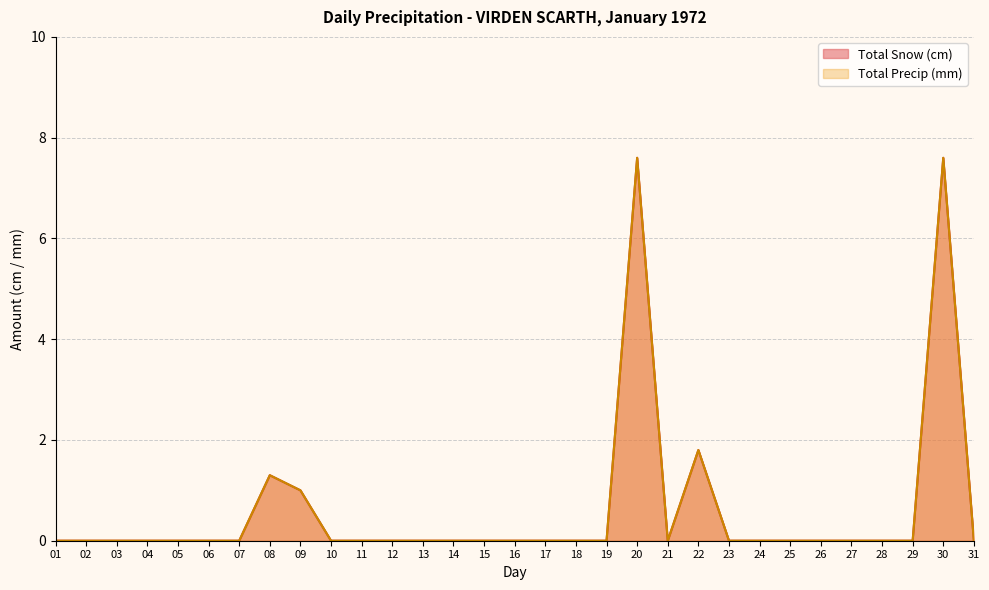

What is the difference between the second highest and minimum values in the Total Precip (mm) series?

7.6